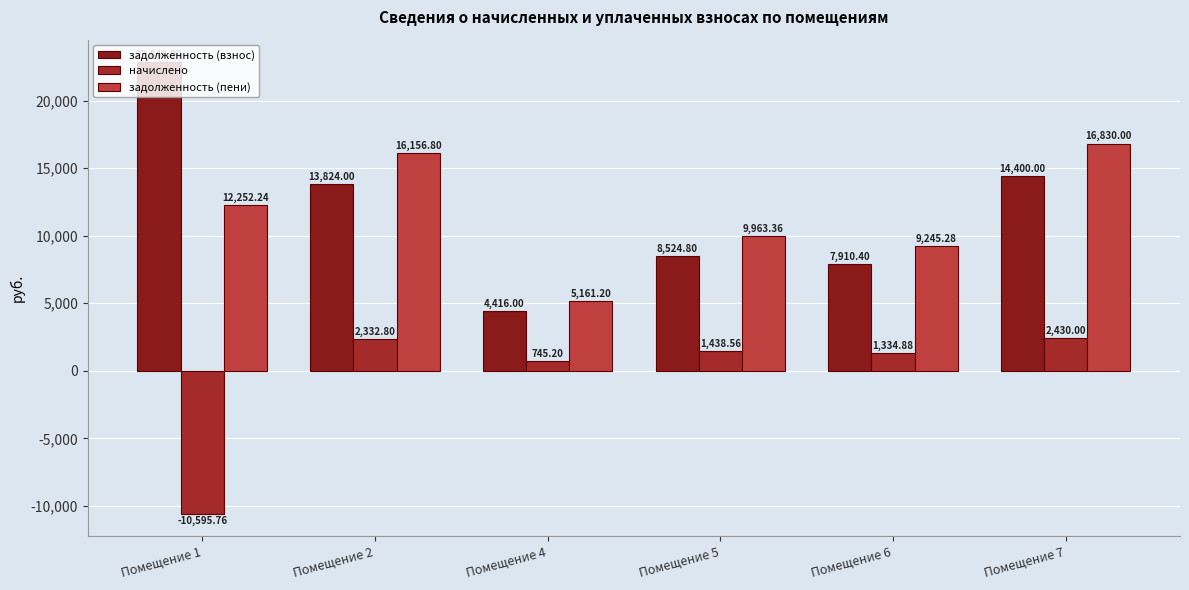

The задолженность (взнос) series shows 2914.6 at Помещение 5. True or false?

False